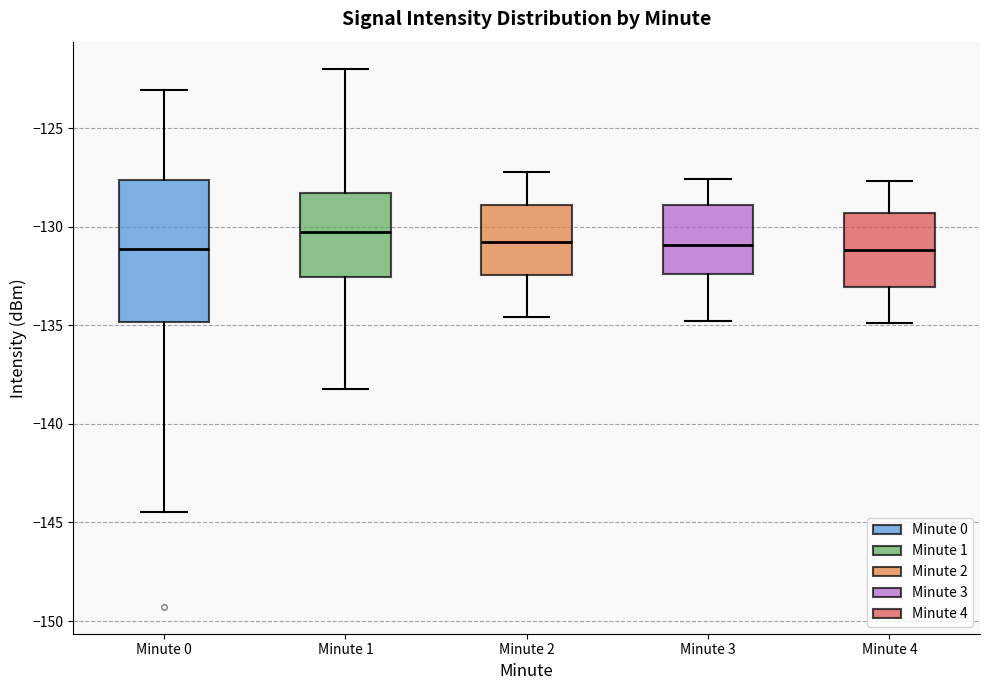

Which box has the highest median line?

Minute 1